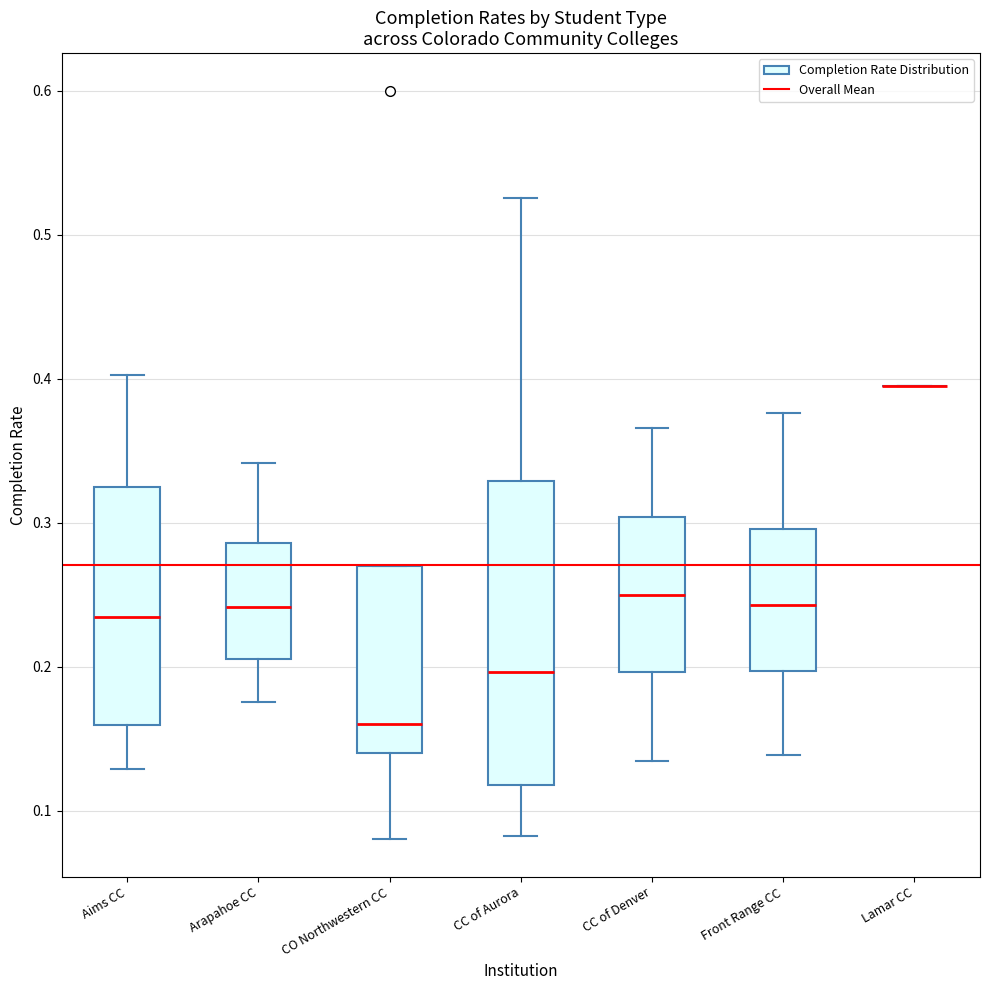

Which box is the tallest, from its lower edge to its upper edge?

CC of Aurora